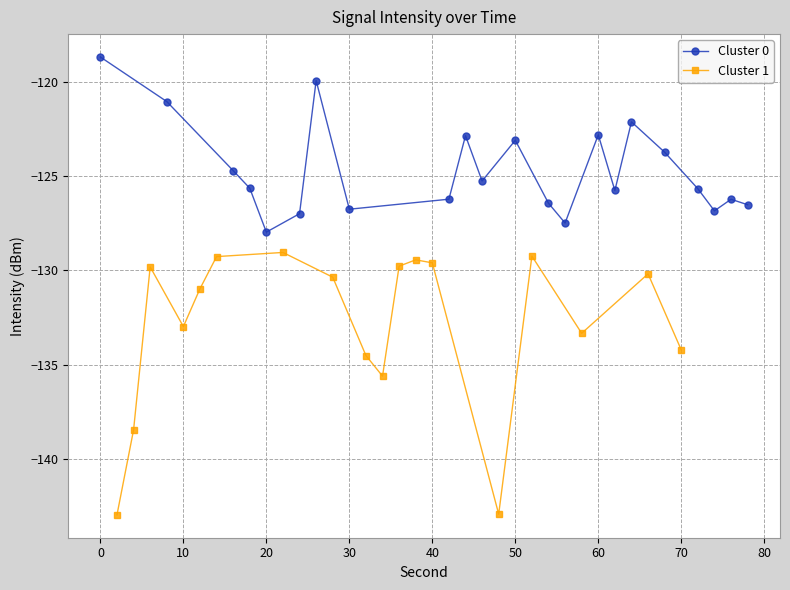

Reading left to right, what are all the values shown in this chart?

0=-118.7	1=-143.0	2=-138.4	3=-129.8	4=-121.0	5=-133.0	6=-131.0	7=-129.3	8=-124.7	9=-125.6	10=-128.0	11=-129.0	12=-127.0	13=-119.9	14=-130.4	15=-126.8	16=-134.5	17=-135.6	18=-129.8	19=-129.4	20=-129.6	21=-126.2	22=-122.9	23=-125.3	24=-142.9	25=-123.1	26=-129.2	27=-126.4	28=-127.5	29=-133.3	30=-122.8	31=-125.8	32=-122.1	33=-130.2	34=-123.7	35=-134.2	36=-125.7	37=-126.8	38=-126.2	39=-126.5